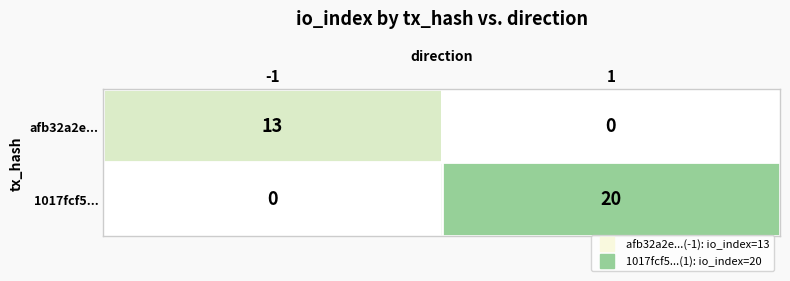

Read the afb32a2e... value at -1, to the nearest 5.

15